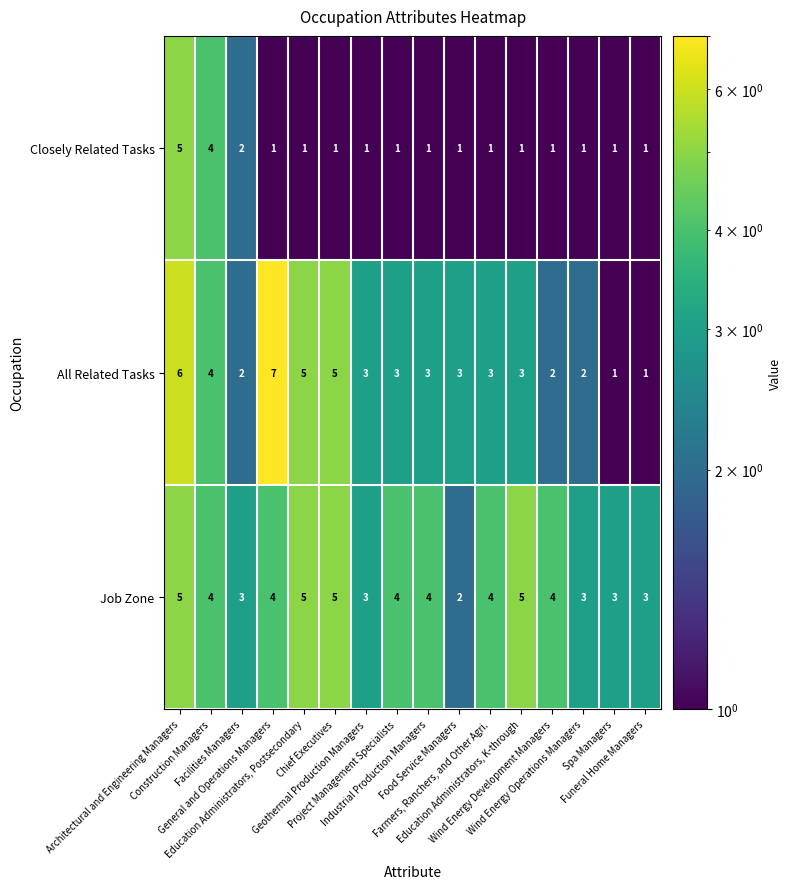

What is the difference between the second highest and minimum values in the All Related Tasks series?

5